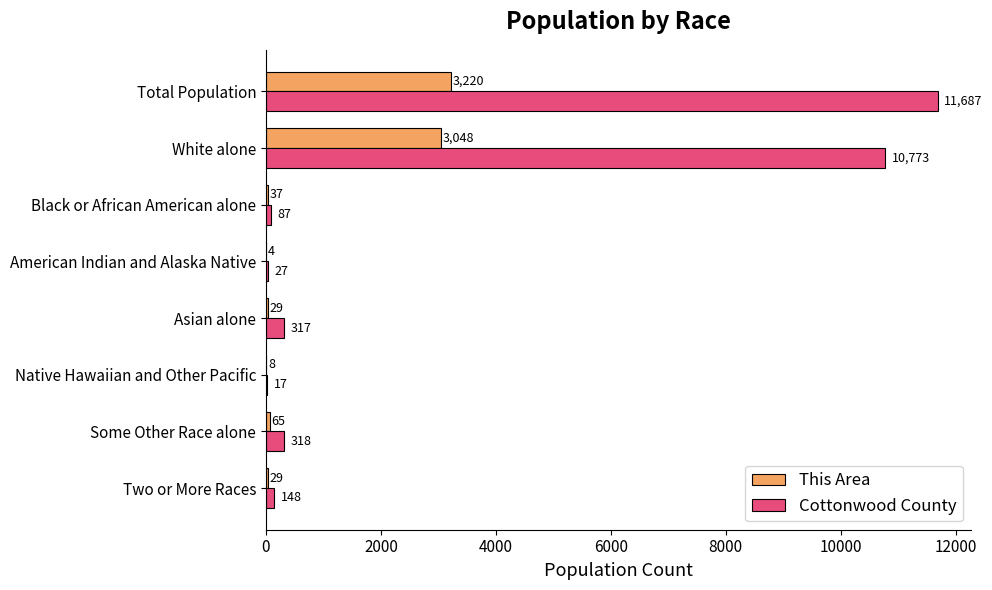

Which series has the largest total across all categories?

Cottonwood County